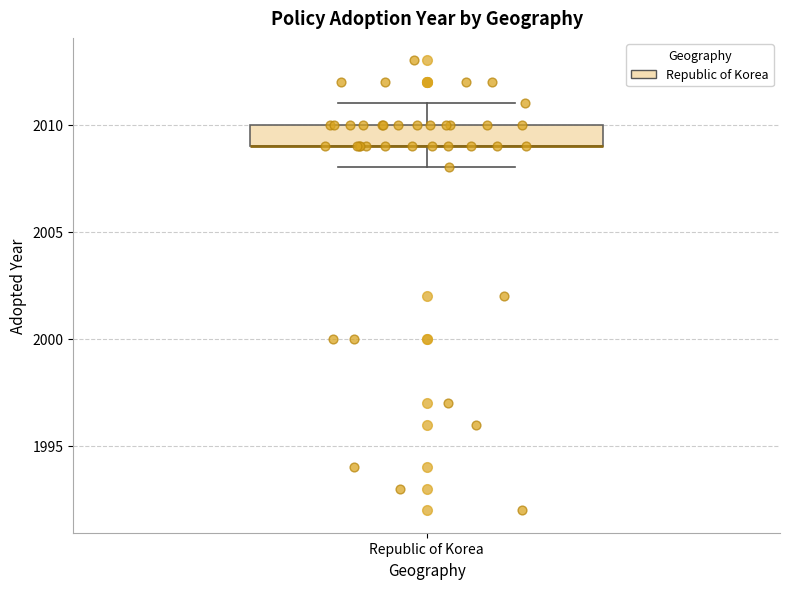

Where is the upper edge of the box for Republic of Korea on the y-axis? The values are not printed on the chart, so give them approximately, as read against the axis.

2010